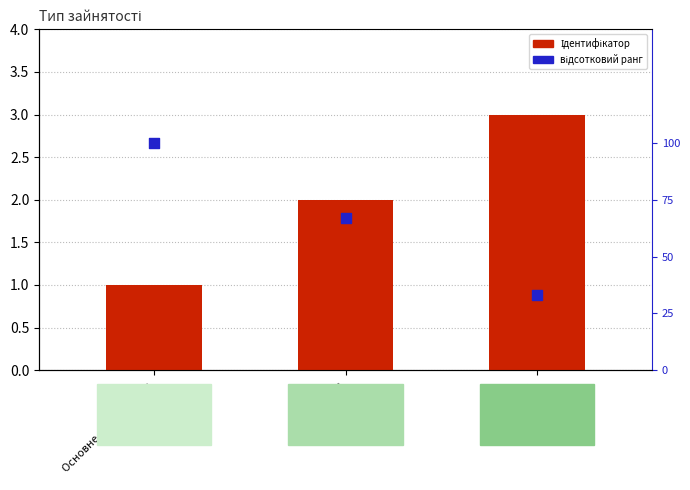

Which series has the largest total across all categories?

відсотковий ранг